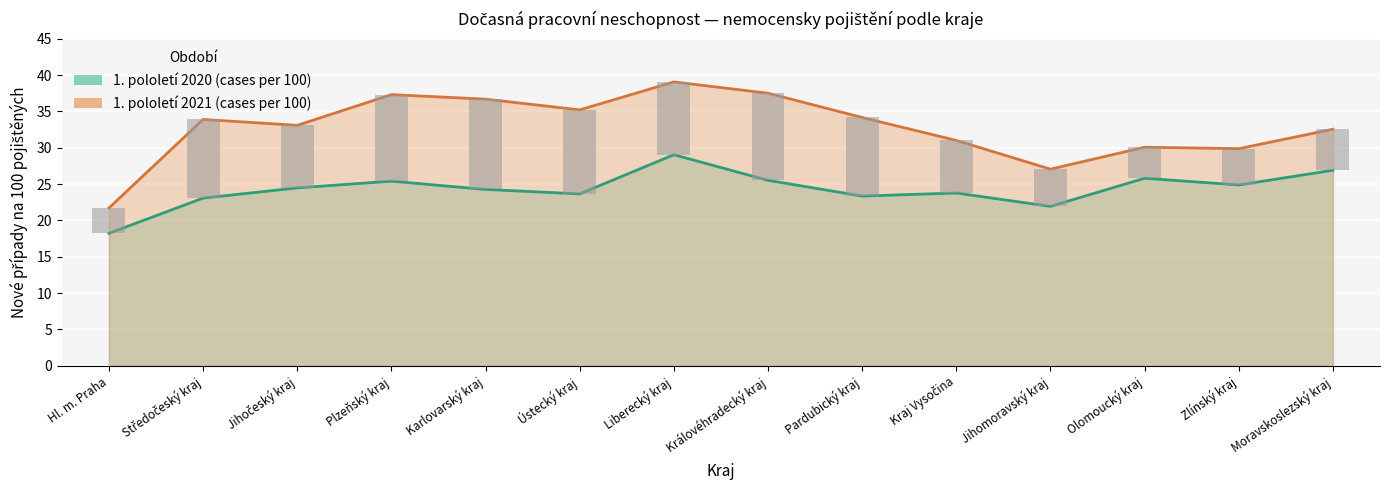

What are all the series names shown in the legend?

1. pololetí 2020 (cases per 100), 1. pololetí 2021 (cases per 100)